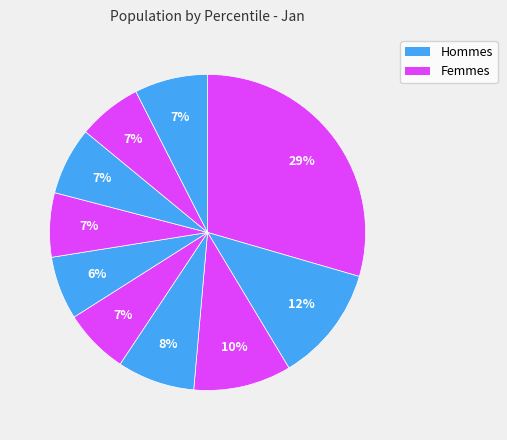

Count the number of slices in the pie.

10